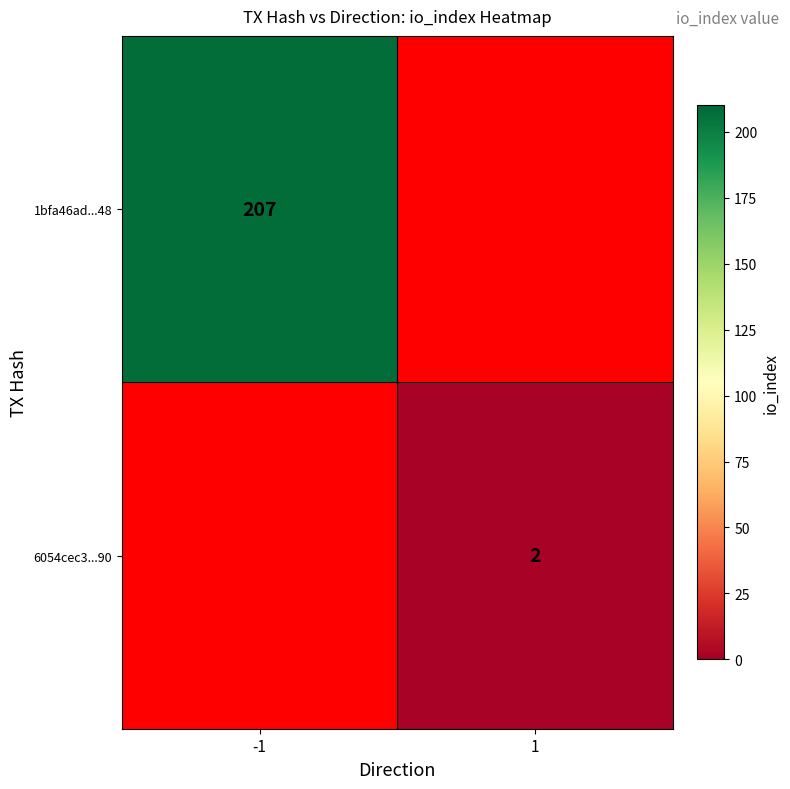

Which category has the highest value across all series?

-1